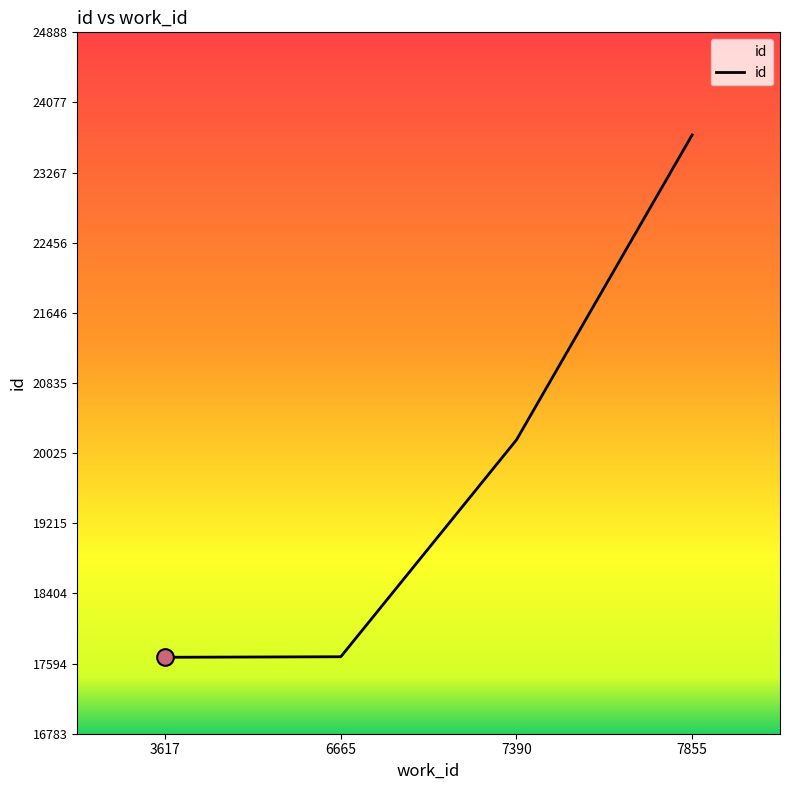

The value at 7390 is 20179. True or false?

True